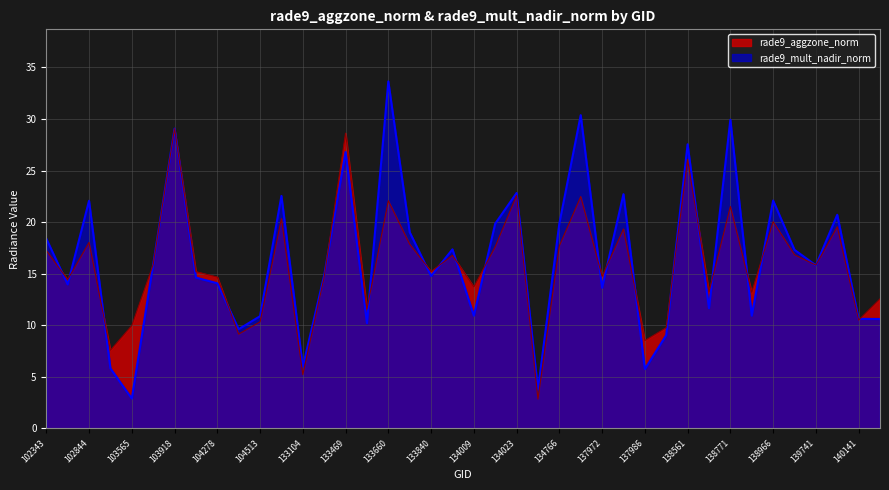

Which has a higher value, 138951 or 138174?

138951